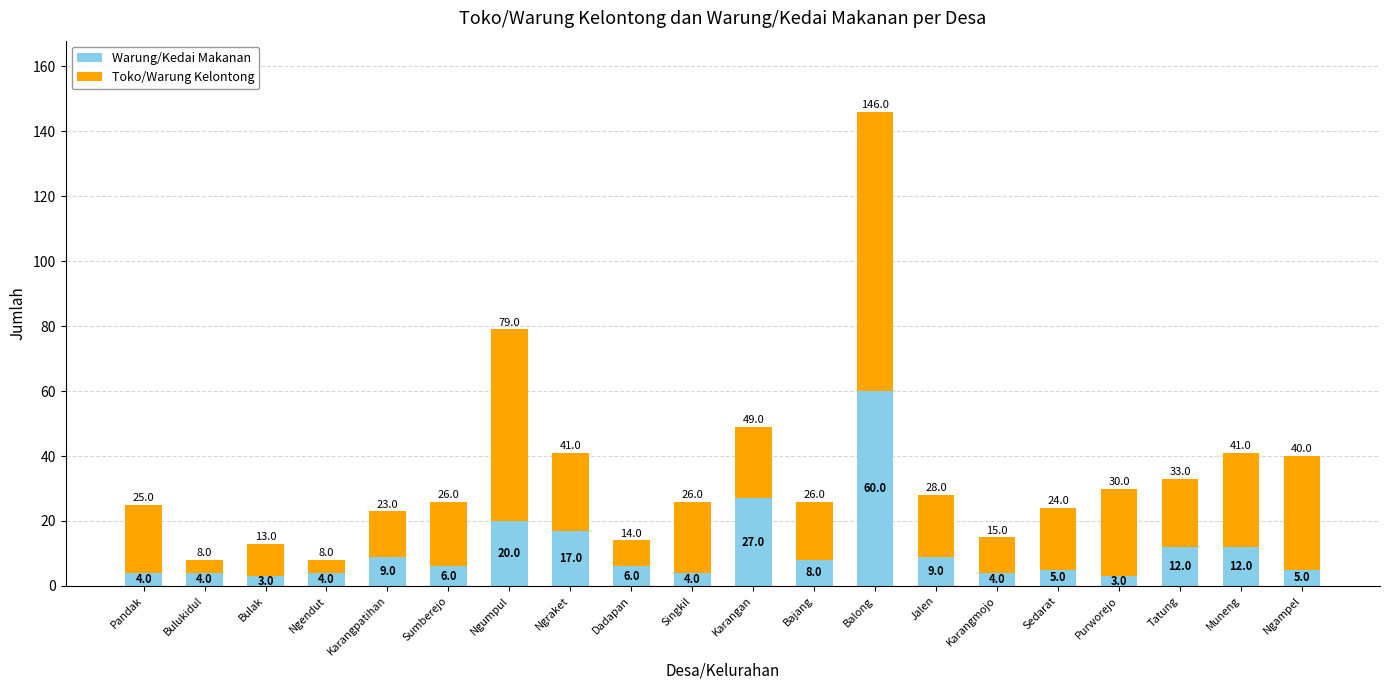

True or false: Warung/Kedai Makanan has a value of 4 at Singkil.

True